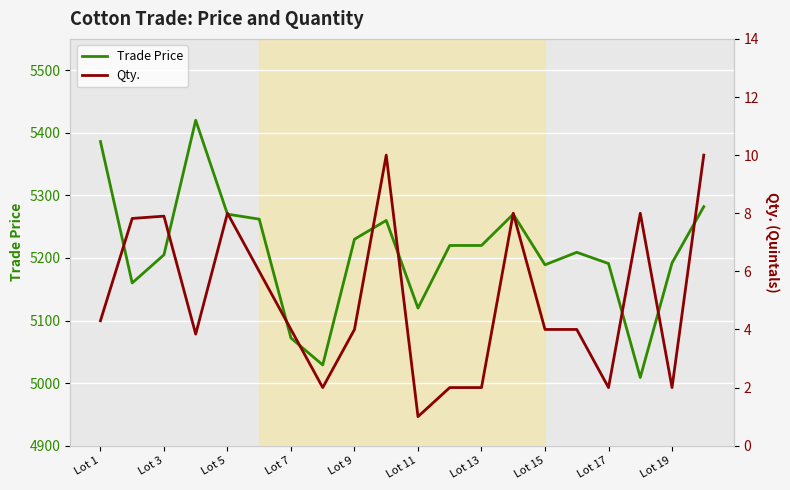

List the series in order of their overall mean, highest first.

Trade Price, Qty.